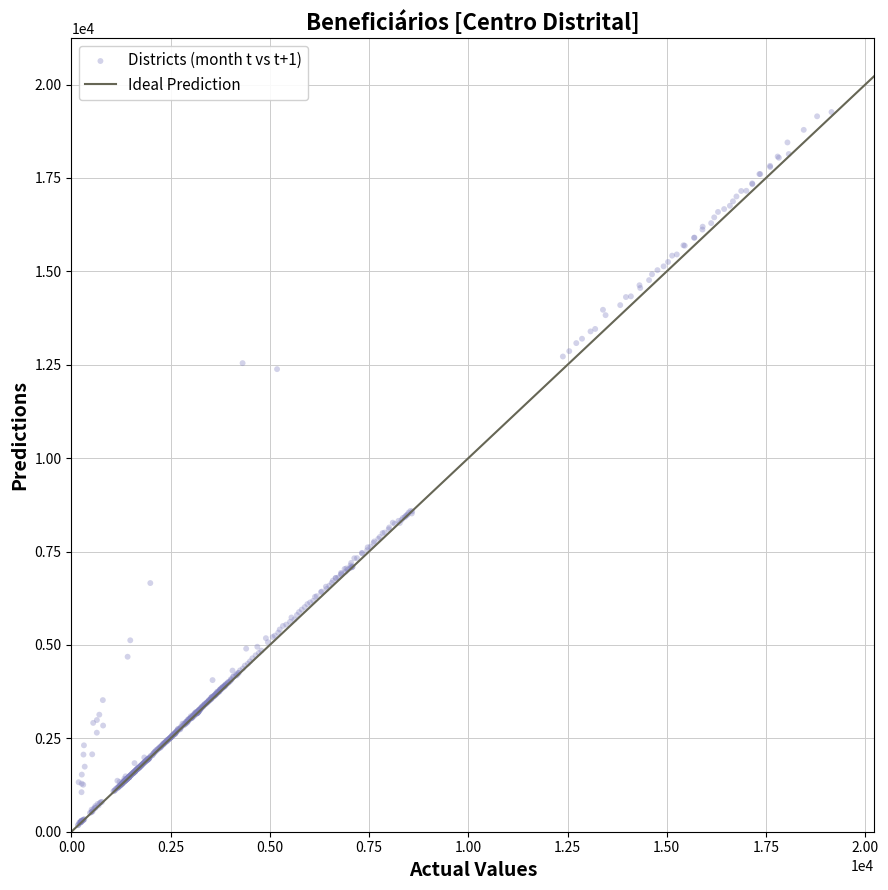

What is the range of X values (max minus min)?

18983